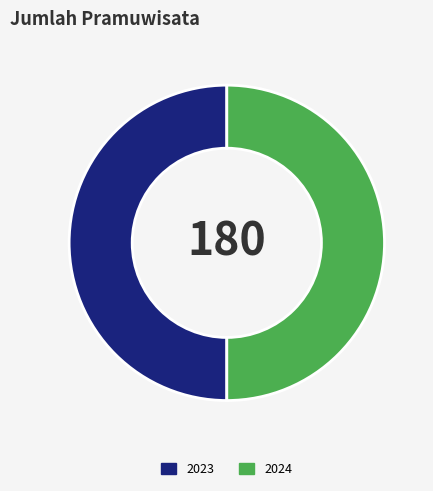

Is it true that 2024 is 37% of the pie?

False